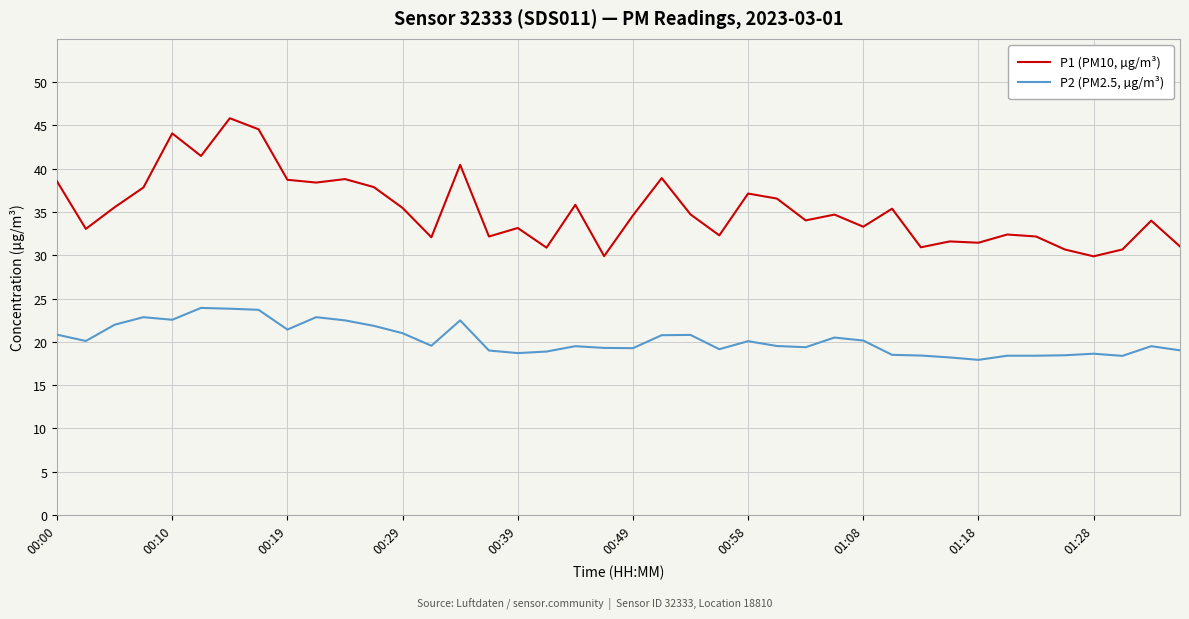

Which series has the largest total across all categories?

P1 (PM10, µg/m³)